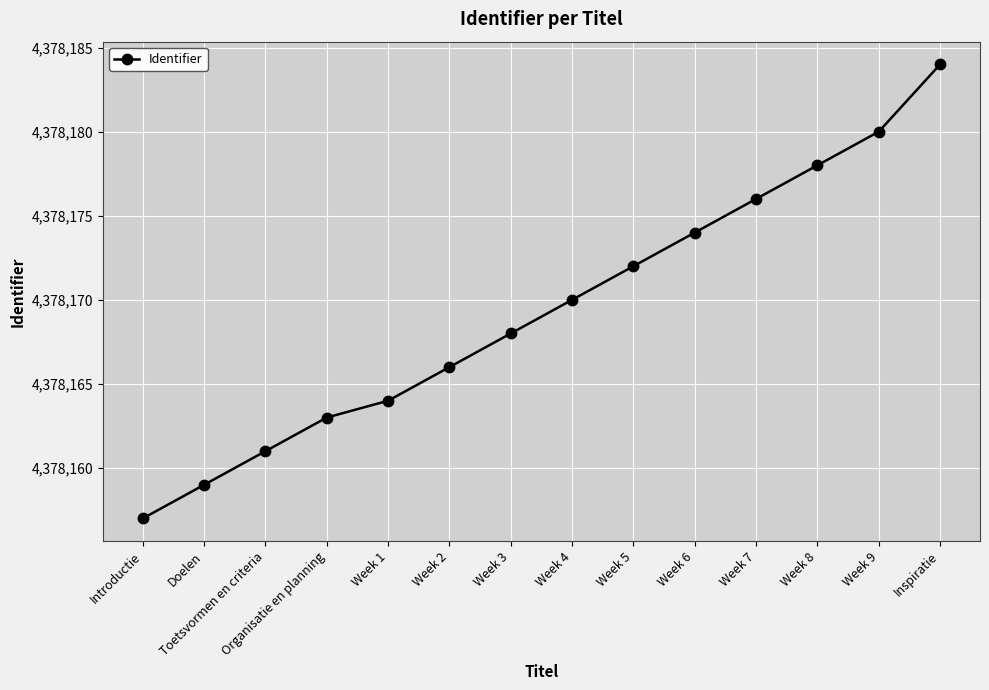

Reading right to left, extract all data points from this chart.

Inspiratie=4378184	Week 9=4378180	Week 8=4378178	Week 7=4378176	Week 6=4378174	Week 5=4378172	Week 4=4378170	Week 3=4378168	Week 2=4378166	Week 1=4378164	Organisatie en planning=4378163	Toetsvormen en criteria=4378161	Doelen=4378159	Introductie=4378157